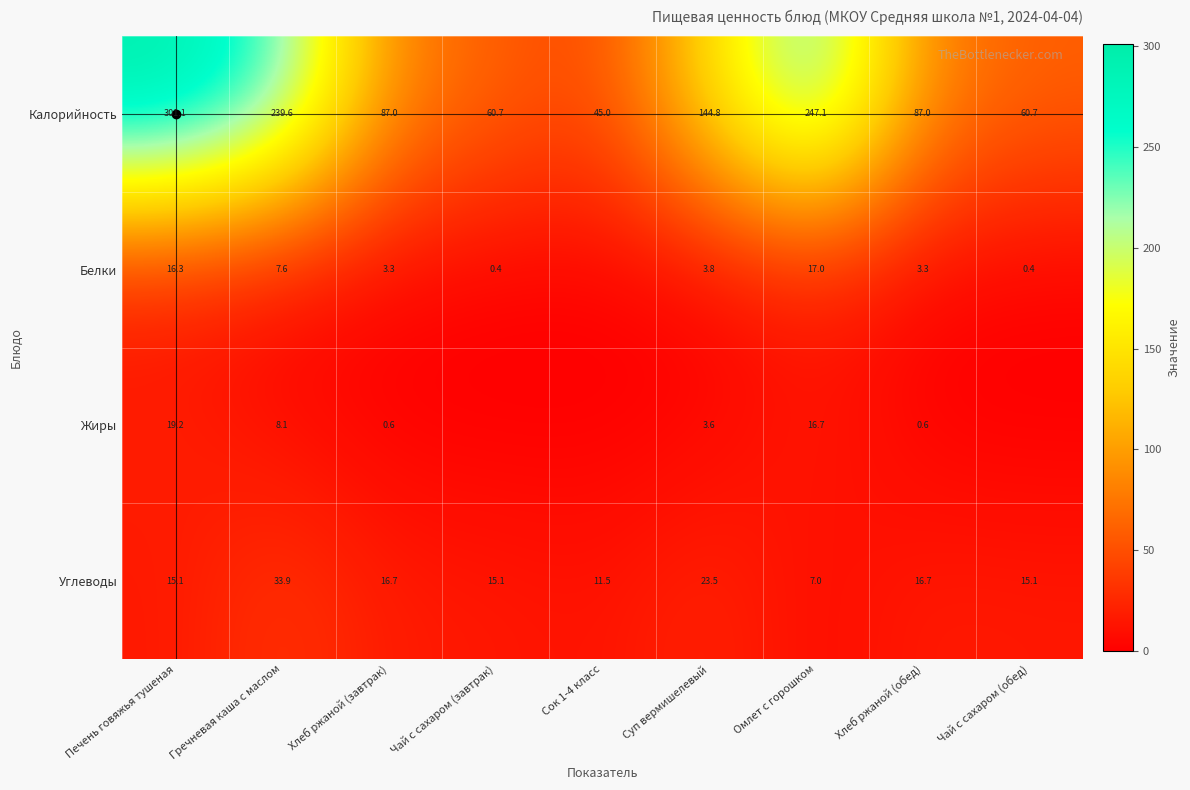

How many data points does each series have?

9